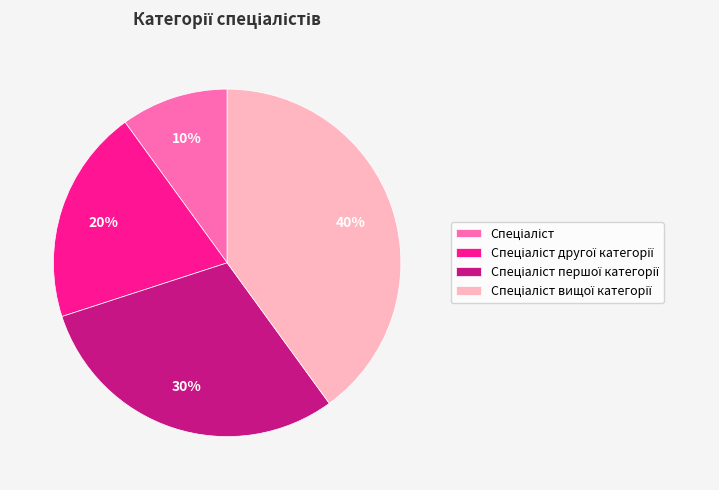

Is there any slice that represents more than half of the pie?

No